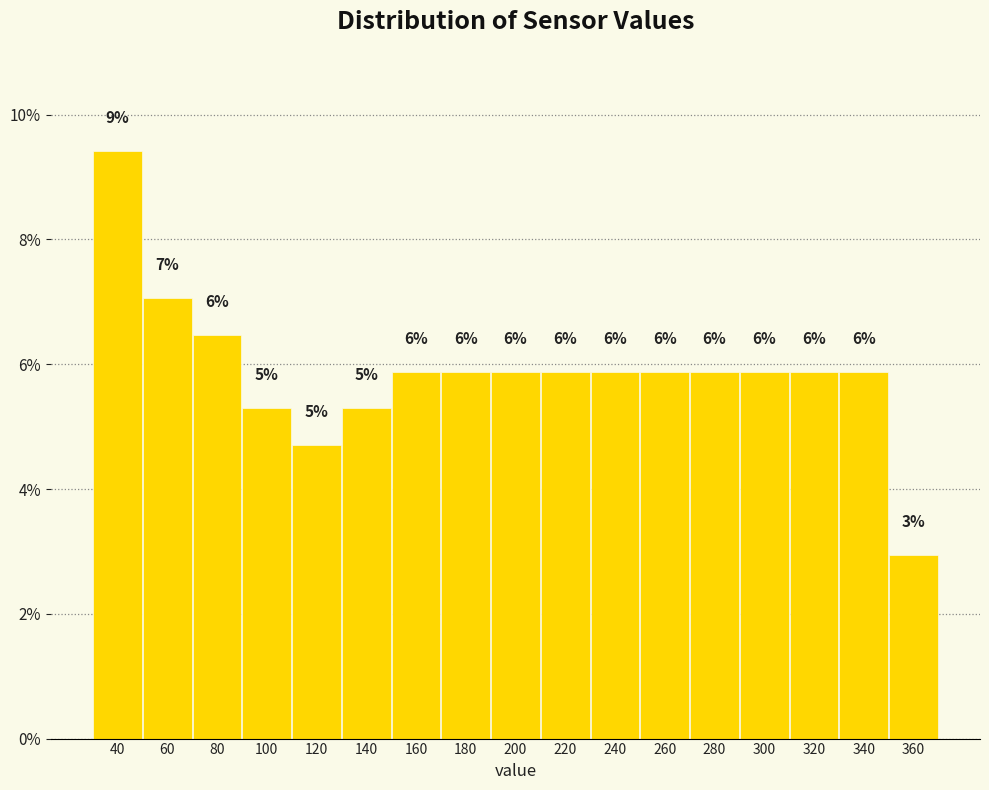

How many bars are there in total?

17